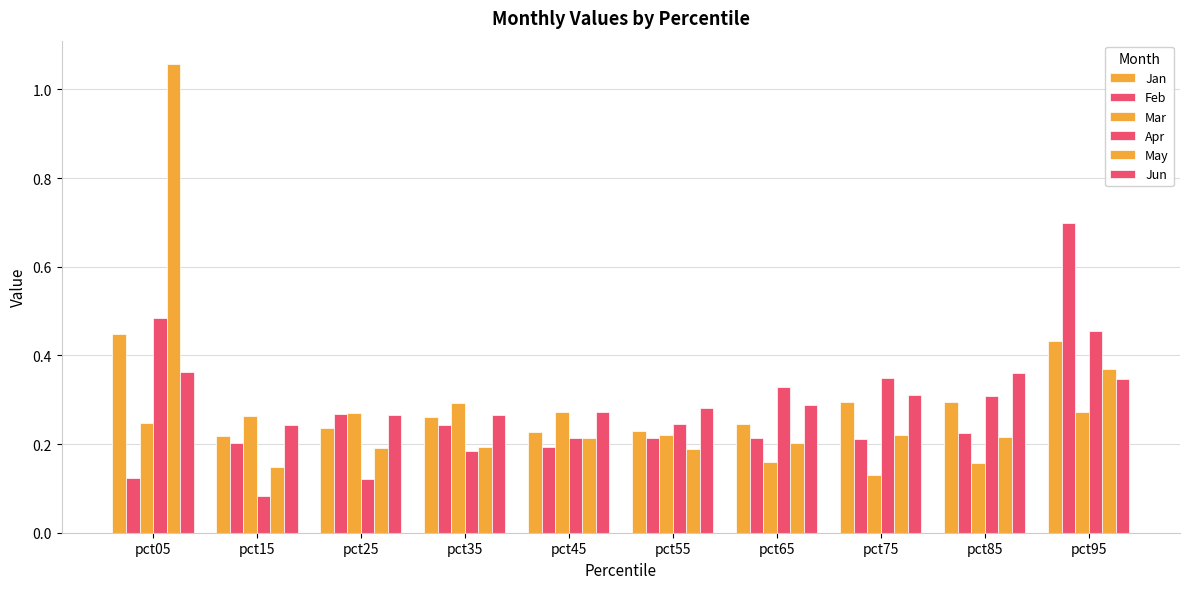

What is the sum of the May values at pct45 and pct55?

0.4